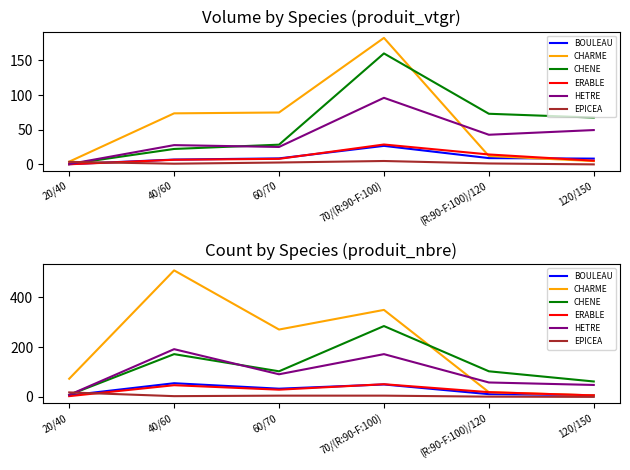

Which has a higher value, (R:90-F:100)/120 or 70/(R:90-F:100)?

70/(R:90-F:100)